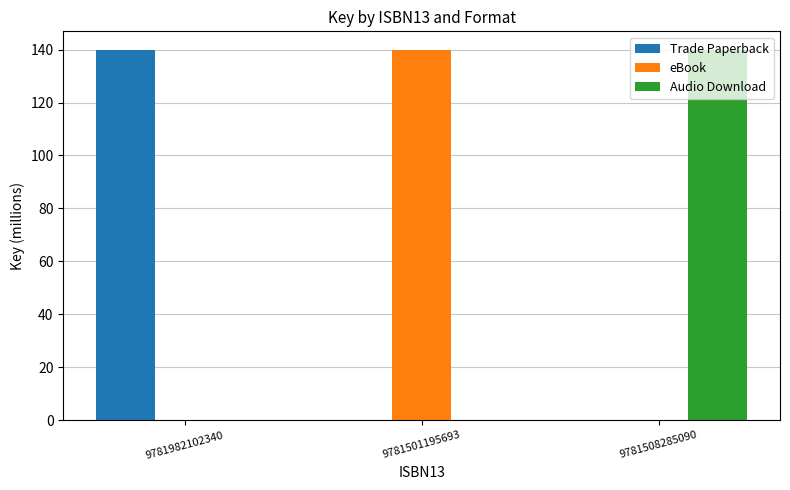

The Trade Paperback series shows -67.0 at 9781501195693. True or false?

False